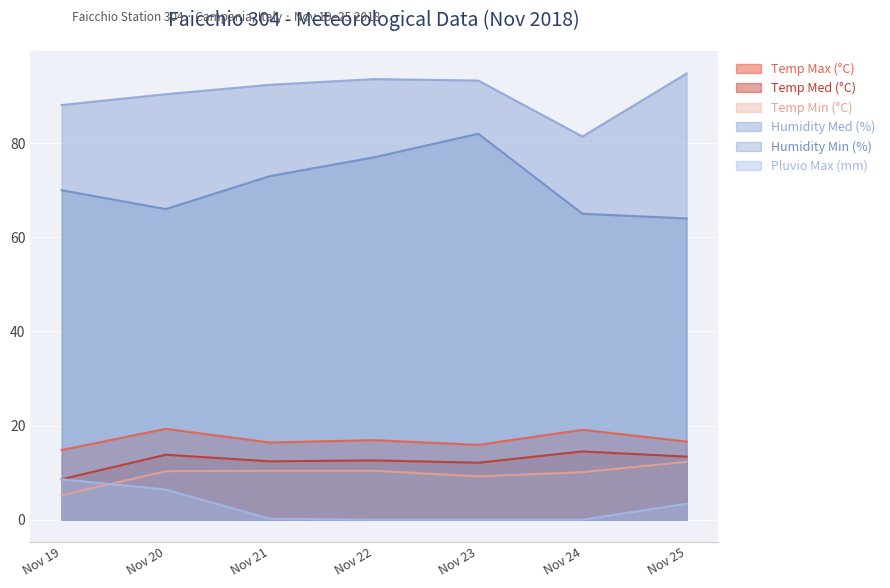

What is the approximate value of Temp Med (°C) at Nov 23?

12.1